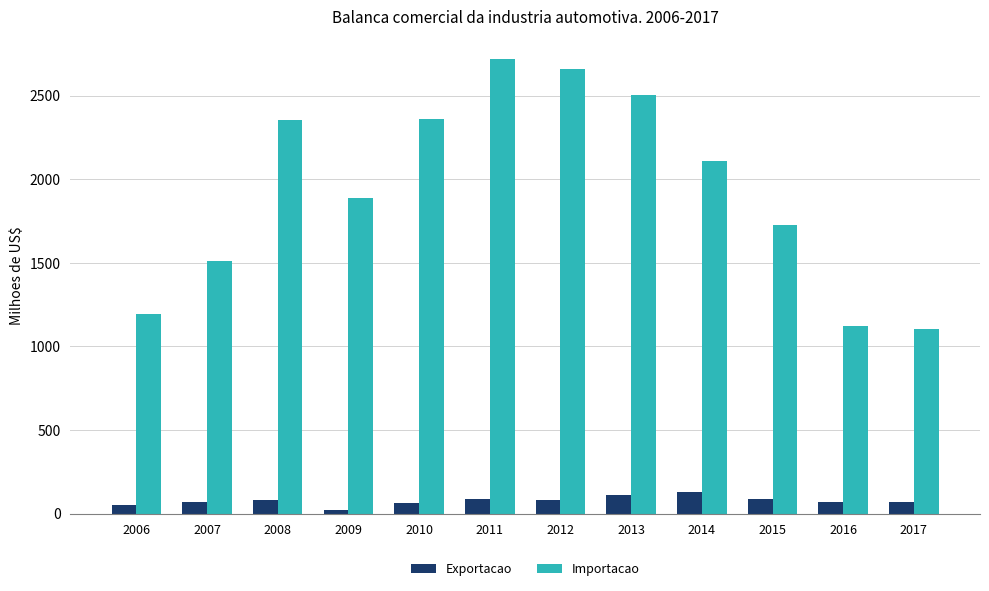

Which category has the highest value in the Importacao series?

2011